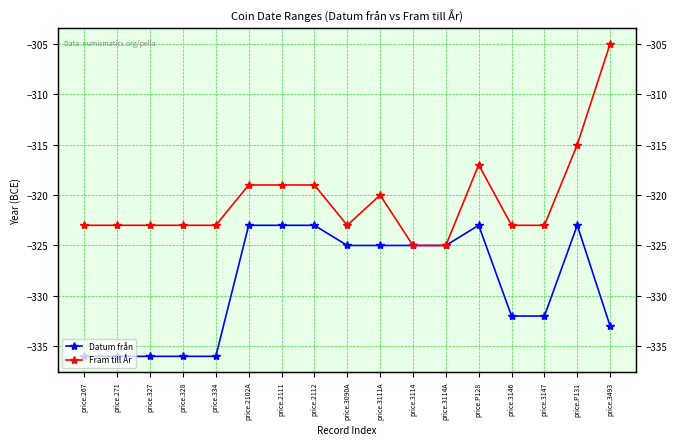

What is the difference between the maximum and minimum values in the Fram till År series?

20